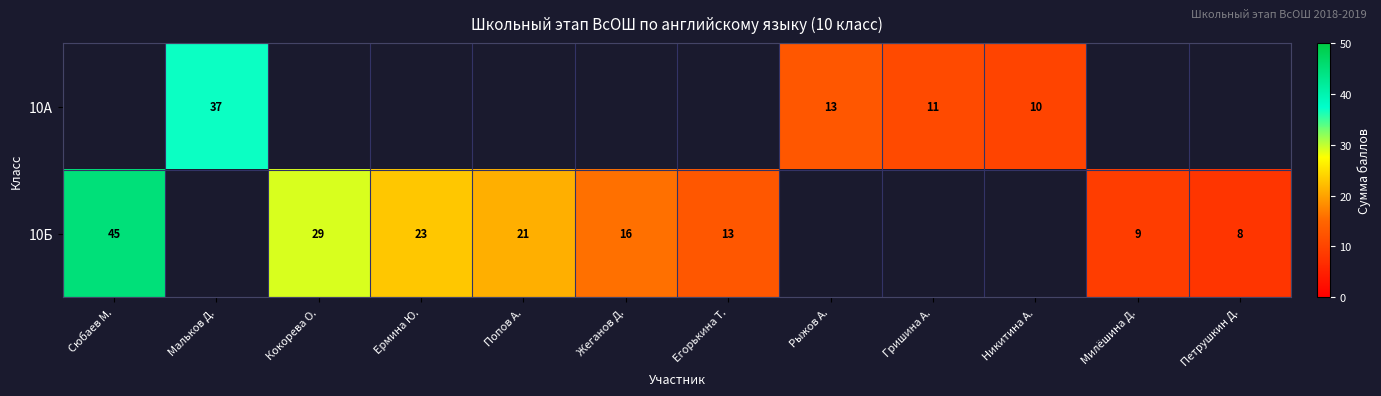

True or false: 10Б has a value of 9 at Милёшина Д..

True